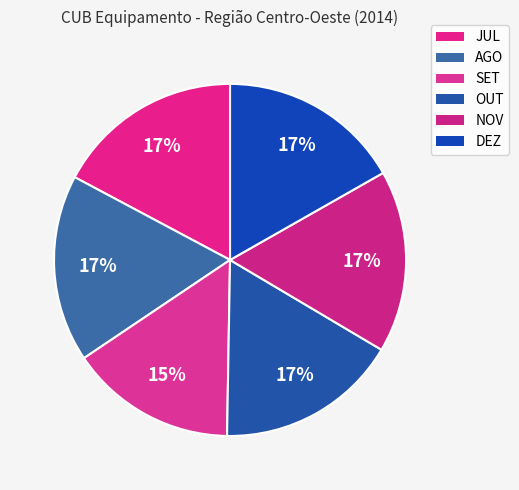

Is the sum of SET and JUL greater than half?

No